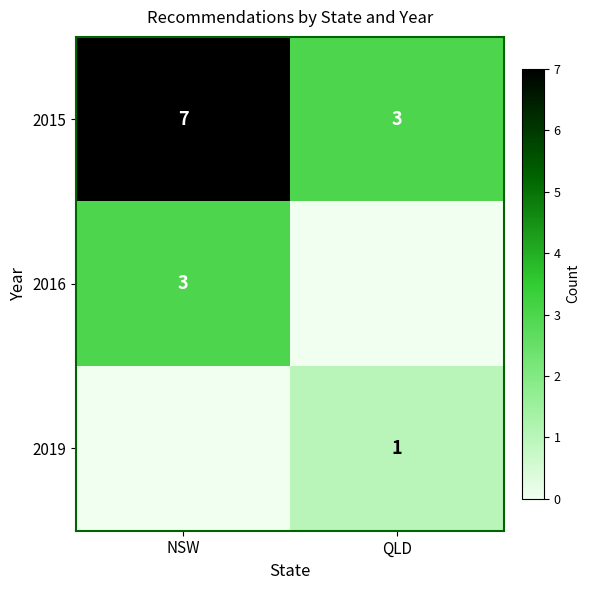

Between NSW and QLD, which is larger?

NSW